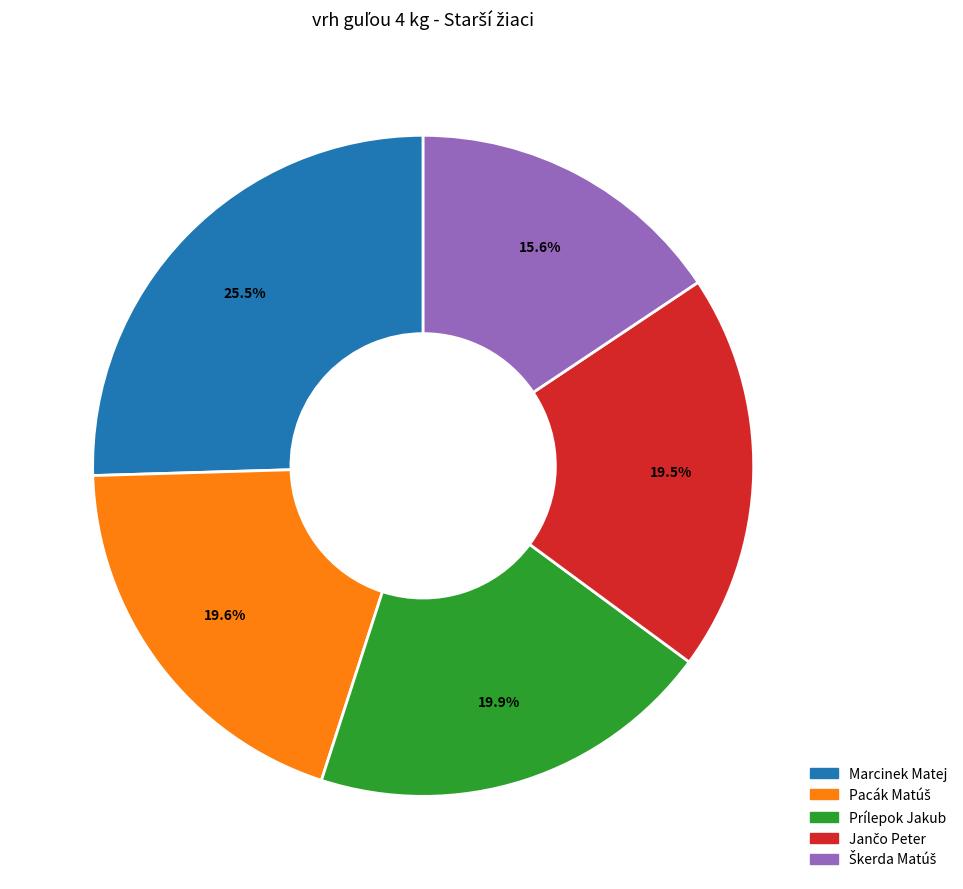

Is there a majority slice in this chart?

No